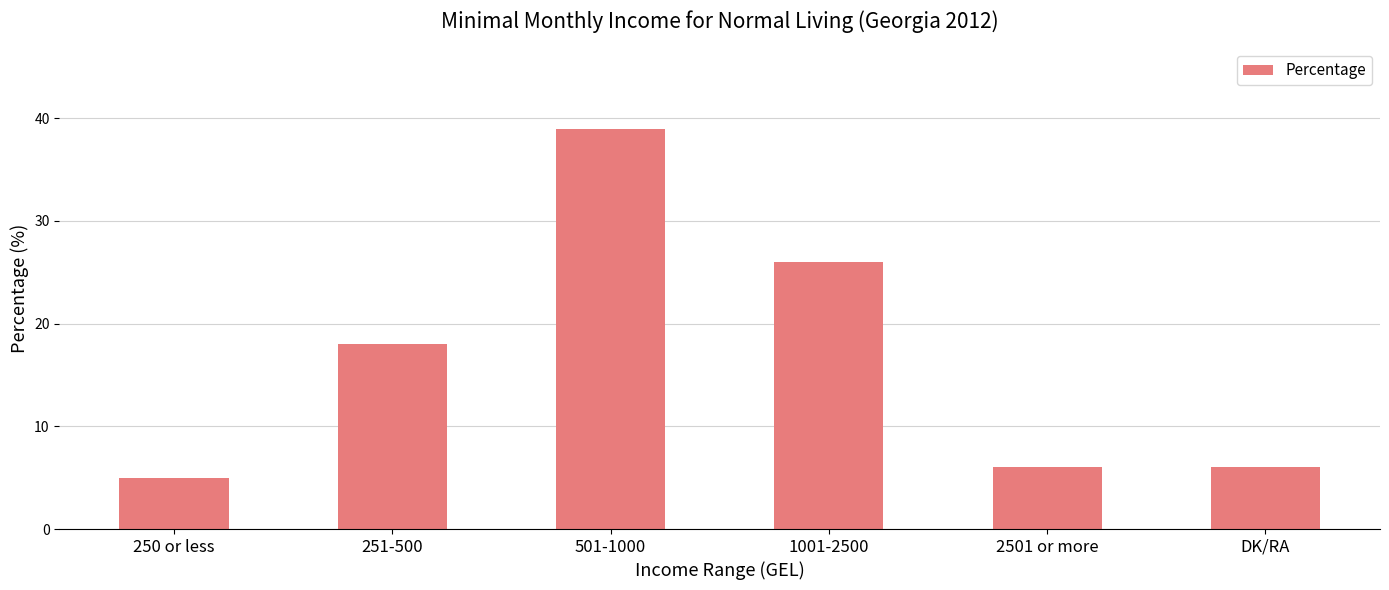

What is the sum of the values at DK/RA and 1001-2500?

32